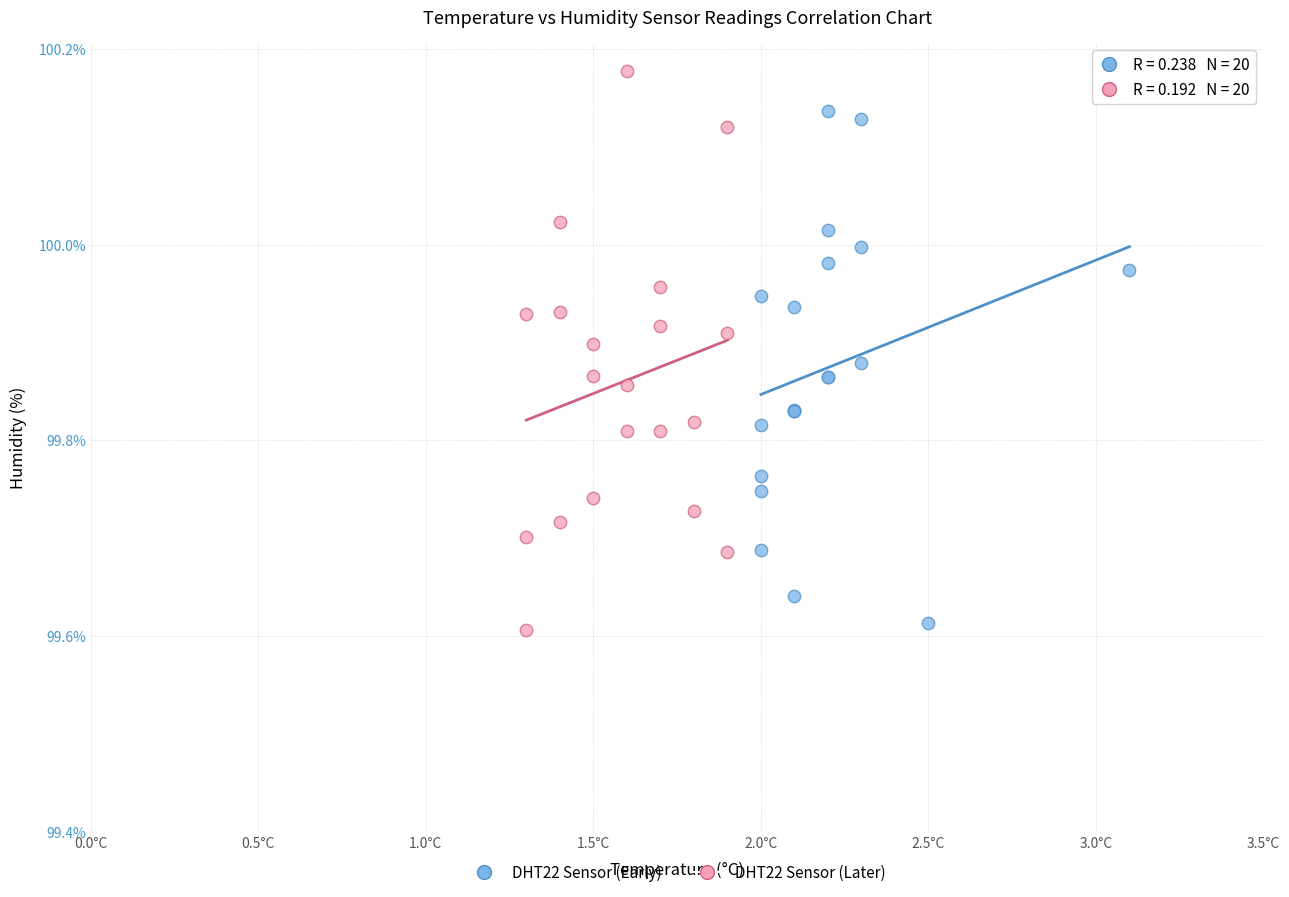

Which series contains the highest Y value?

DHT22 Sensor (Later)